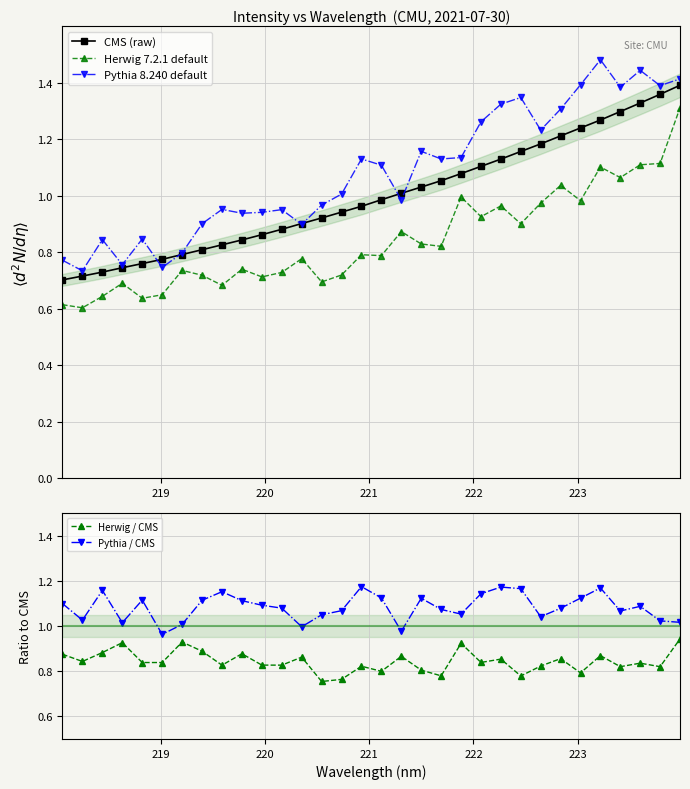

True or false: Herwig 7.2.1 default and Pythia 8.240 default cross at least once.

False